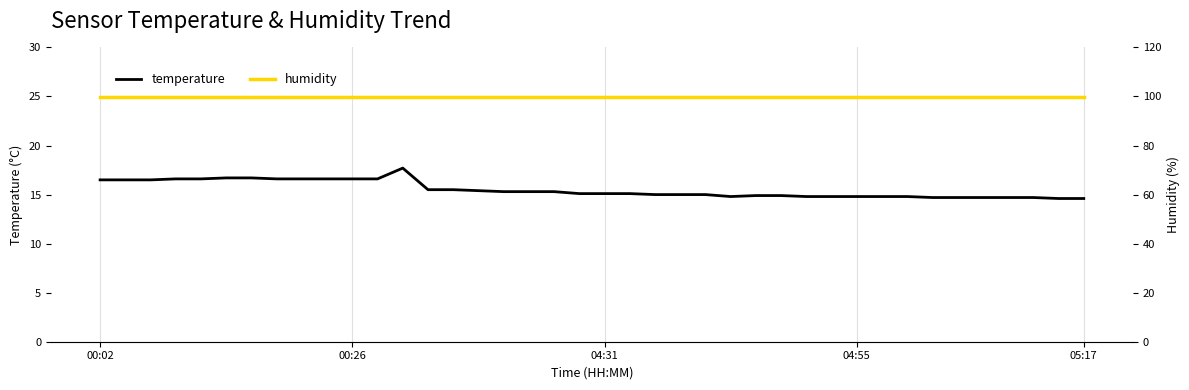

True or false: temperature and humidity cross at least once.

False